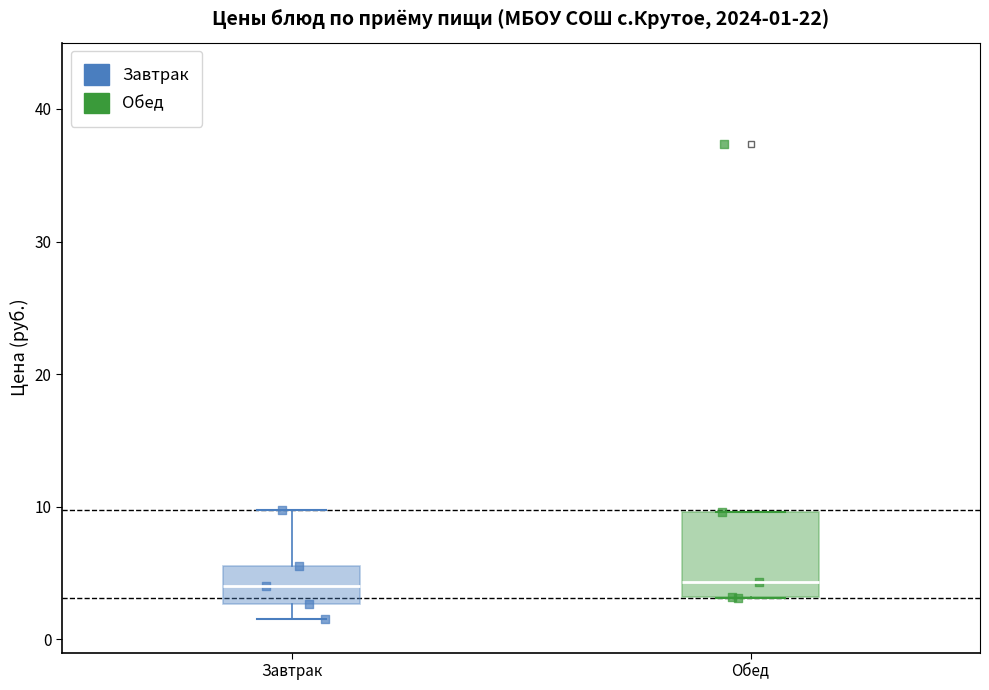

Which box is the tallest, from its lower edge to its upper edge?

Обед